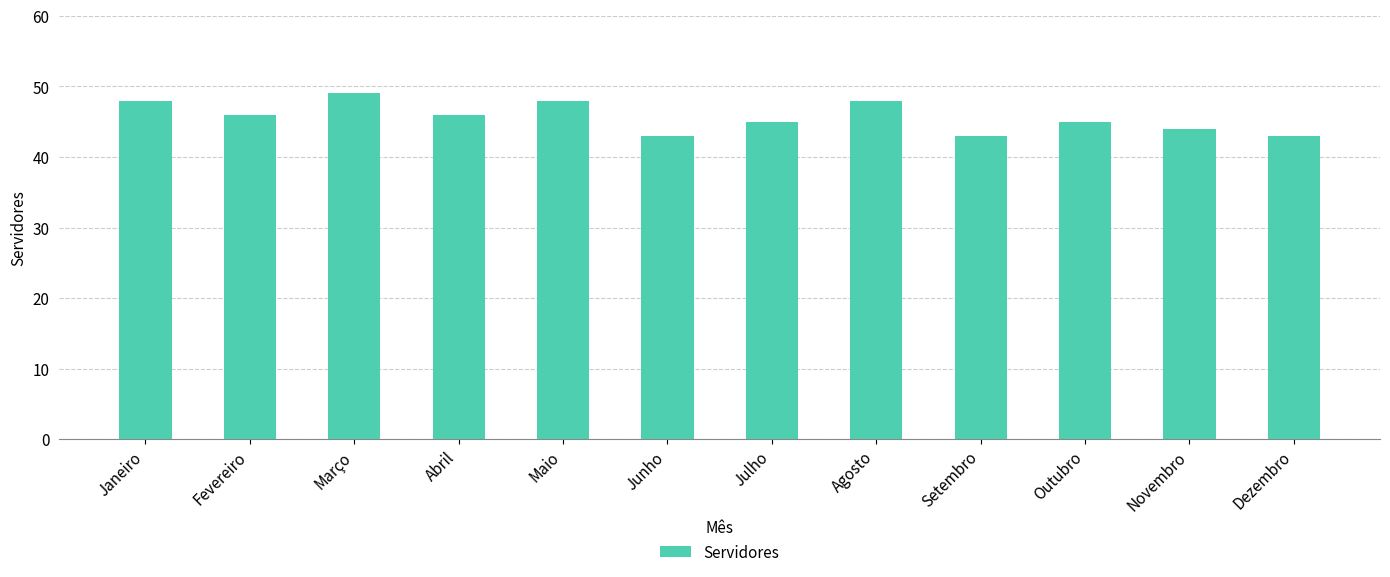

Where does the data first go above 46?

Janeiro